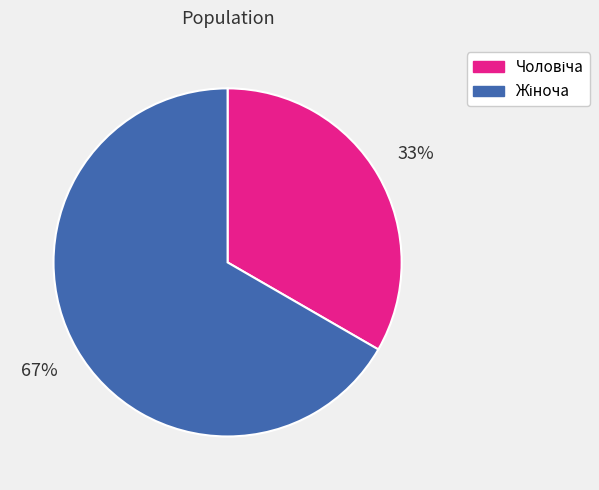

Is there any slice that represents more than half of the pie?

Yes